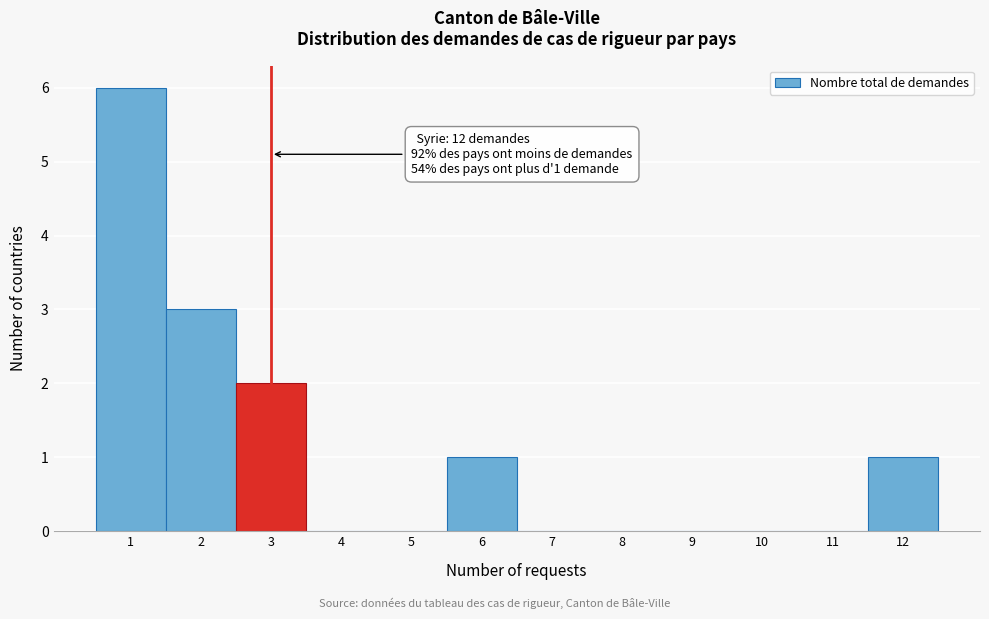

Which range on the x-axis has the tallest bar?

0.5 to 1.5